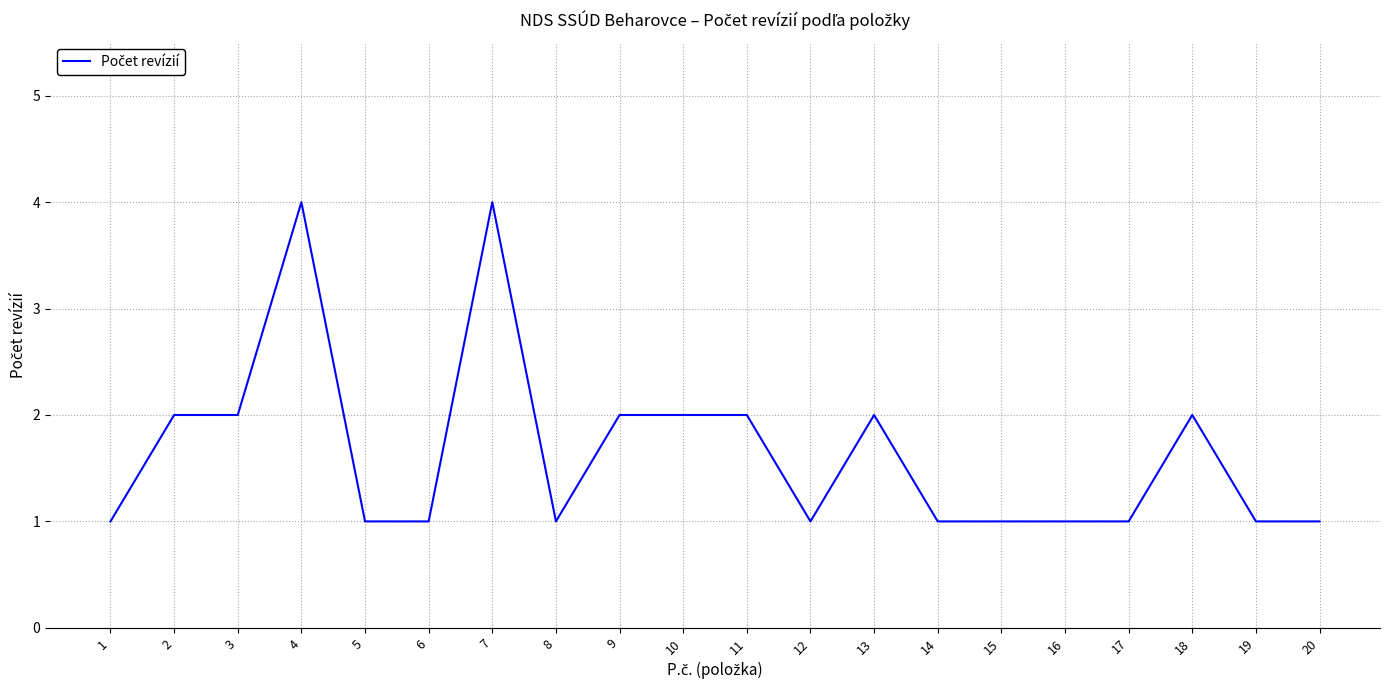

Which has a higher value, 3 or 20?

3